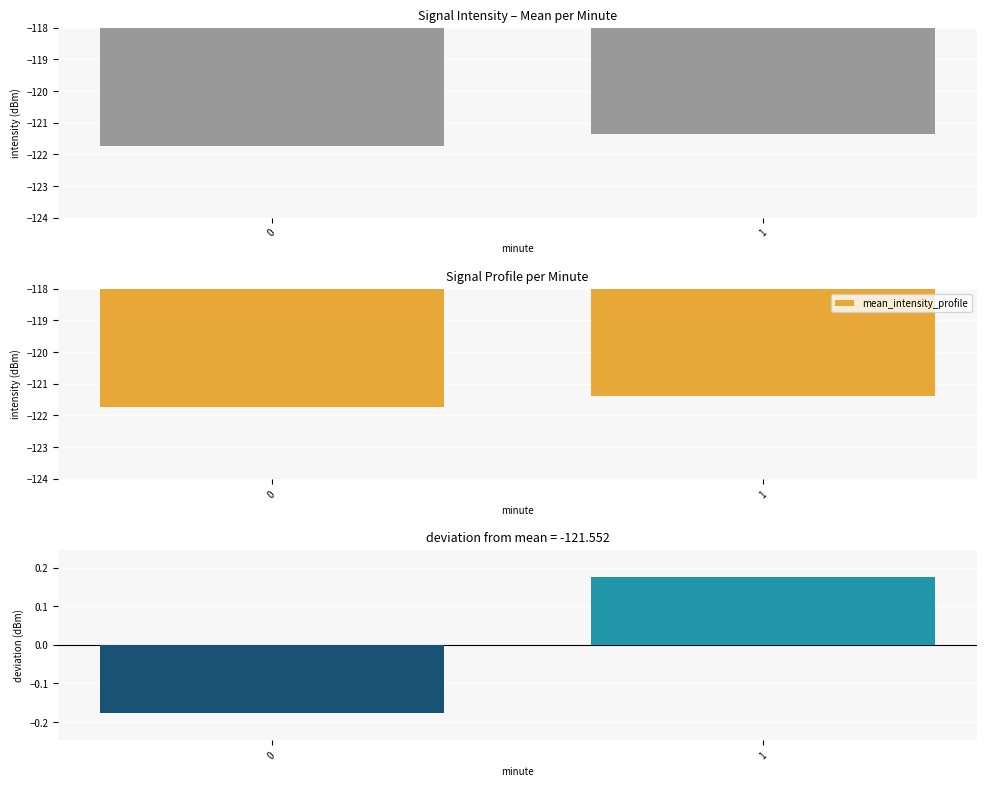

Which series changed the most between 0 and 1?

mean_intensity